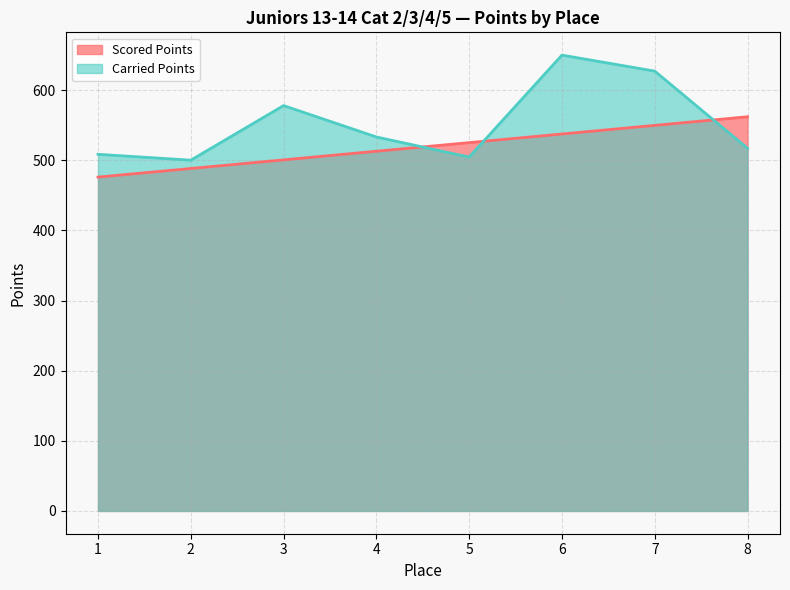

How many values in the Carried Points series exceed 533?

4